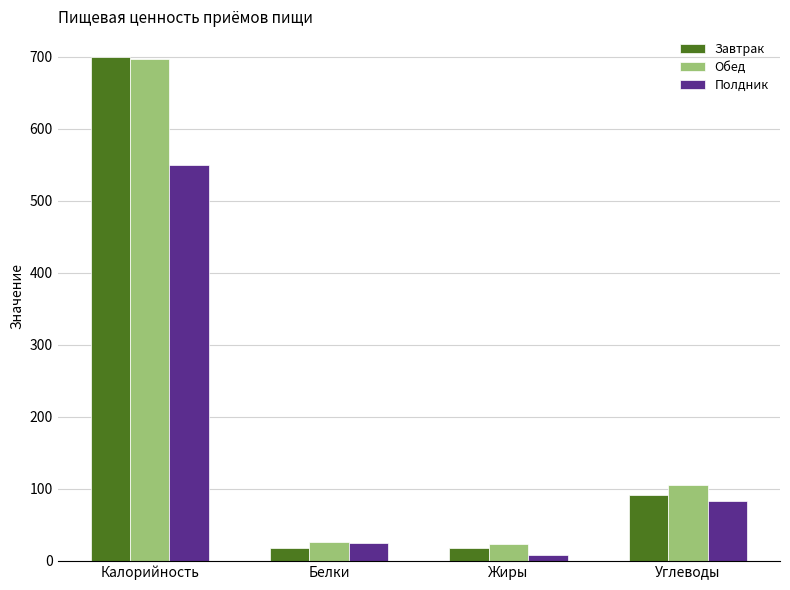

What is the greatest value displayed?

700.5